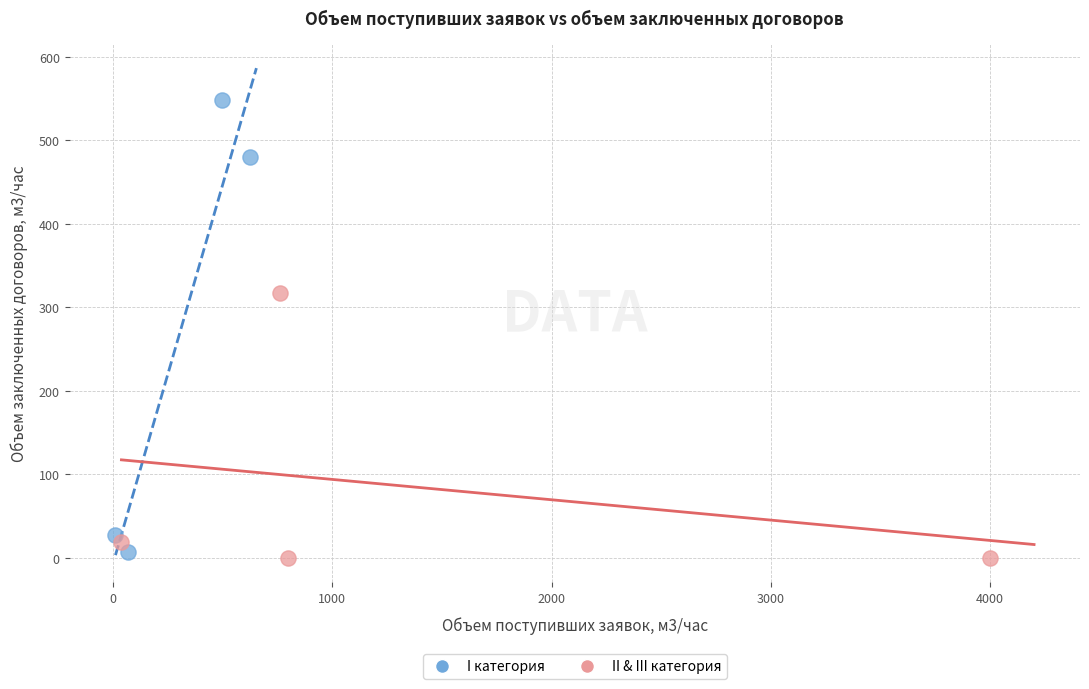

Which series has the widest spread of Y values?

I категория